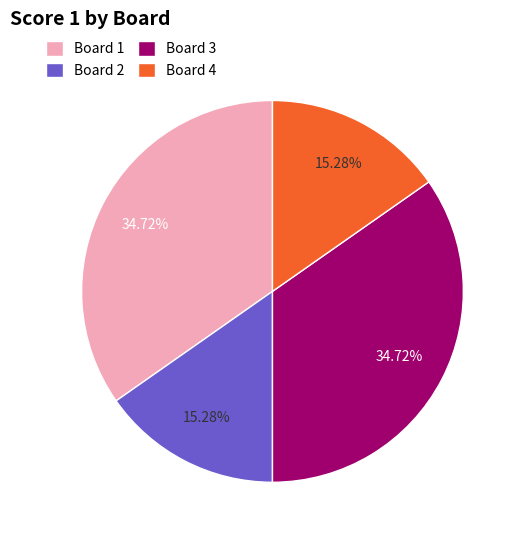

To the nearest percent, what portion does Board 3 represent?

35%